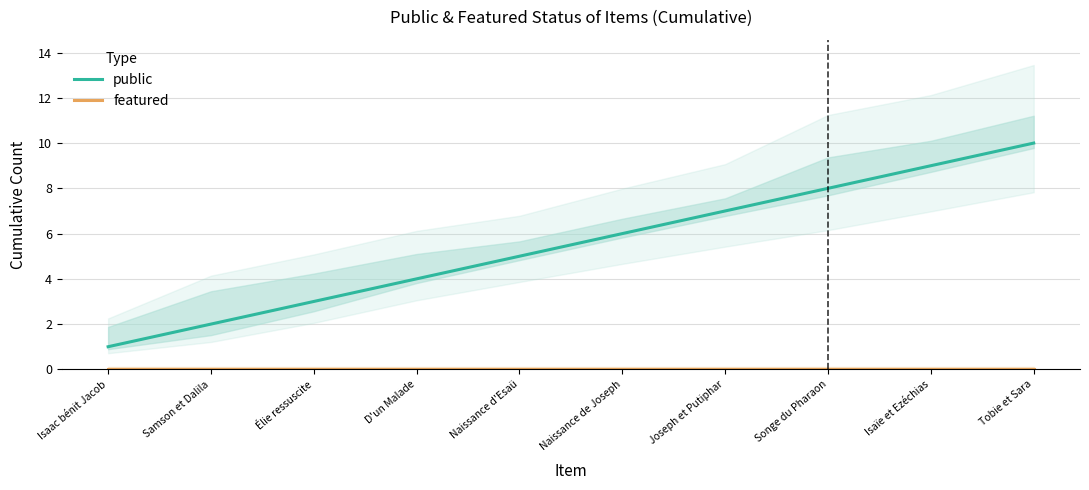

Reading left to right, list all the values displayed in this chart.

public: 1	2	3	4	5	6	7	8	9	10
featured: 0	0	0	0	0	0	0	0	0	0